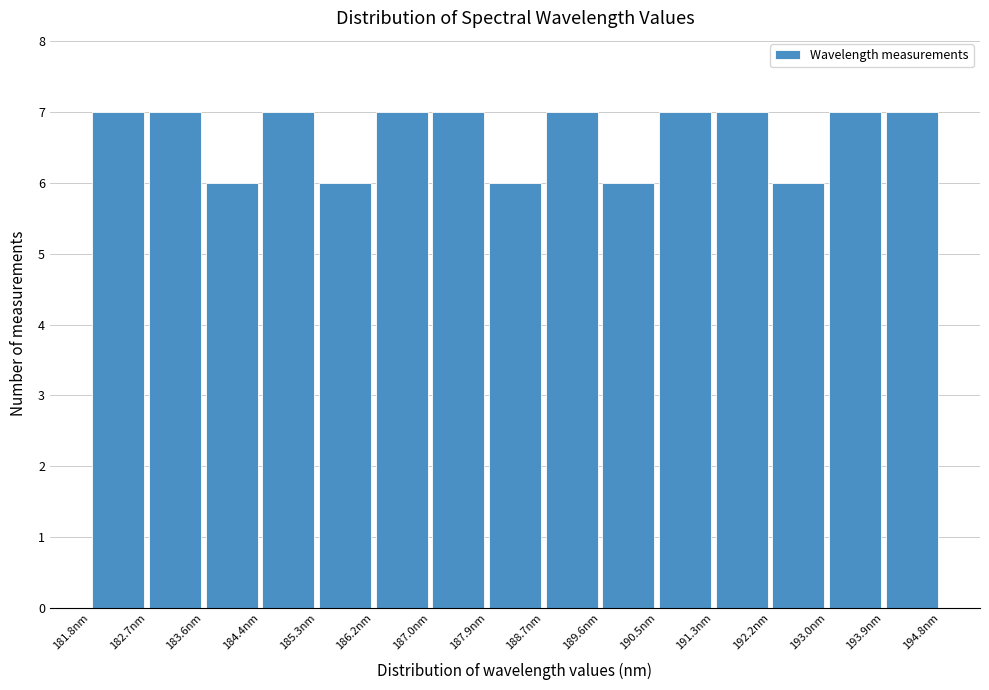

Reading left to right, list every bar in this chart as the range it spans on the x-axis followed by its height. Neither the bar edges nor the heights are printed on the chart, so give them approximately, as read against the axes.

181.8 to 182.7: 7
182.7 to 183.6: 7
183.6 to 184.4: 6
184.4 to 185.3: 7
185.3 to 186.2: 6
186.2 to 187.0: 7
187.0 to 187.9: 7
187.9 to 188.7: 6
188.7 to 189.6: 7
189.6 to 190.5: 6
190.5 to 191.3: 7
191.3 to 192.2: 7
192.2 to 193.0: 6
193.0 to 193.9: 7
193.9 to 194.8: 7